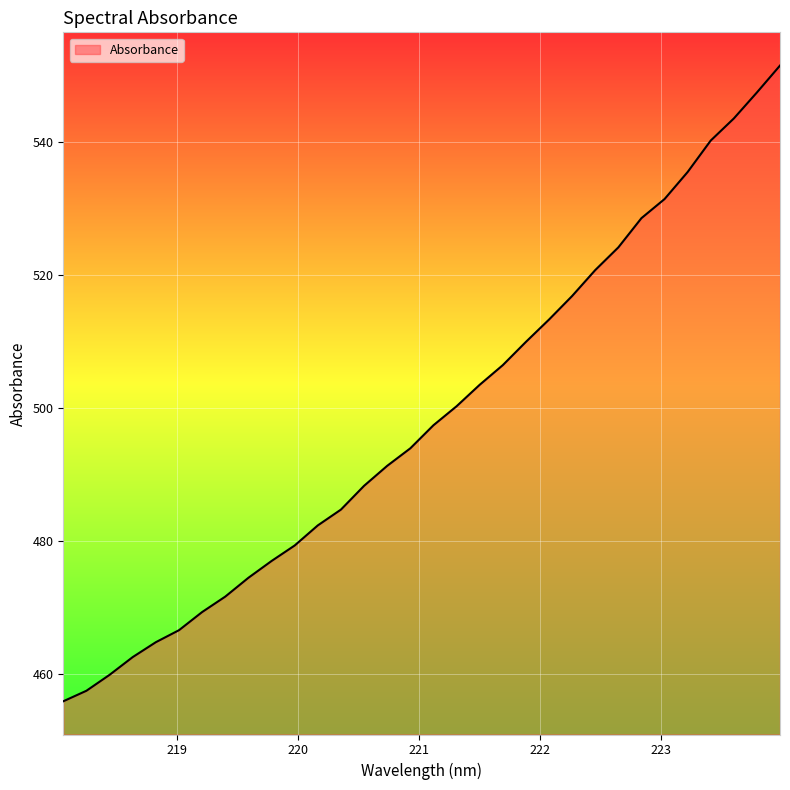

What is the difference between the maximum and minimum values?

95.7